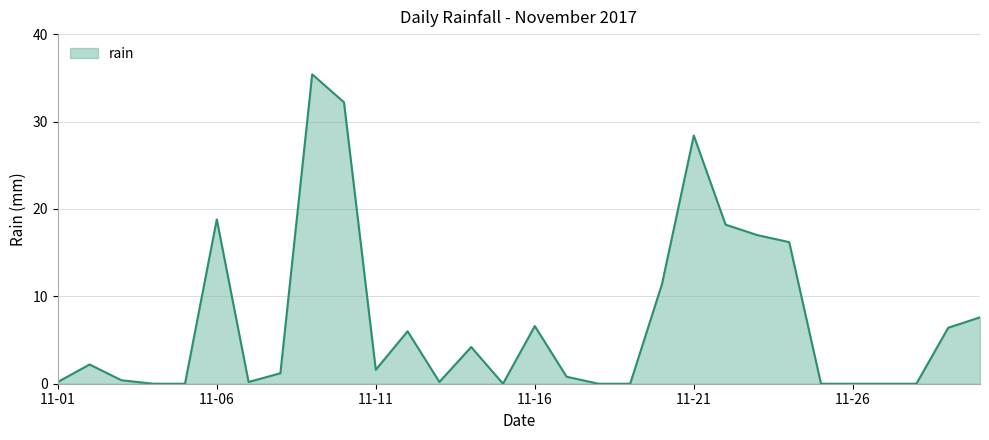

What is the greatest value displayed?

35.4